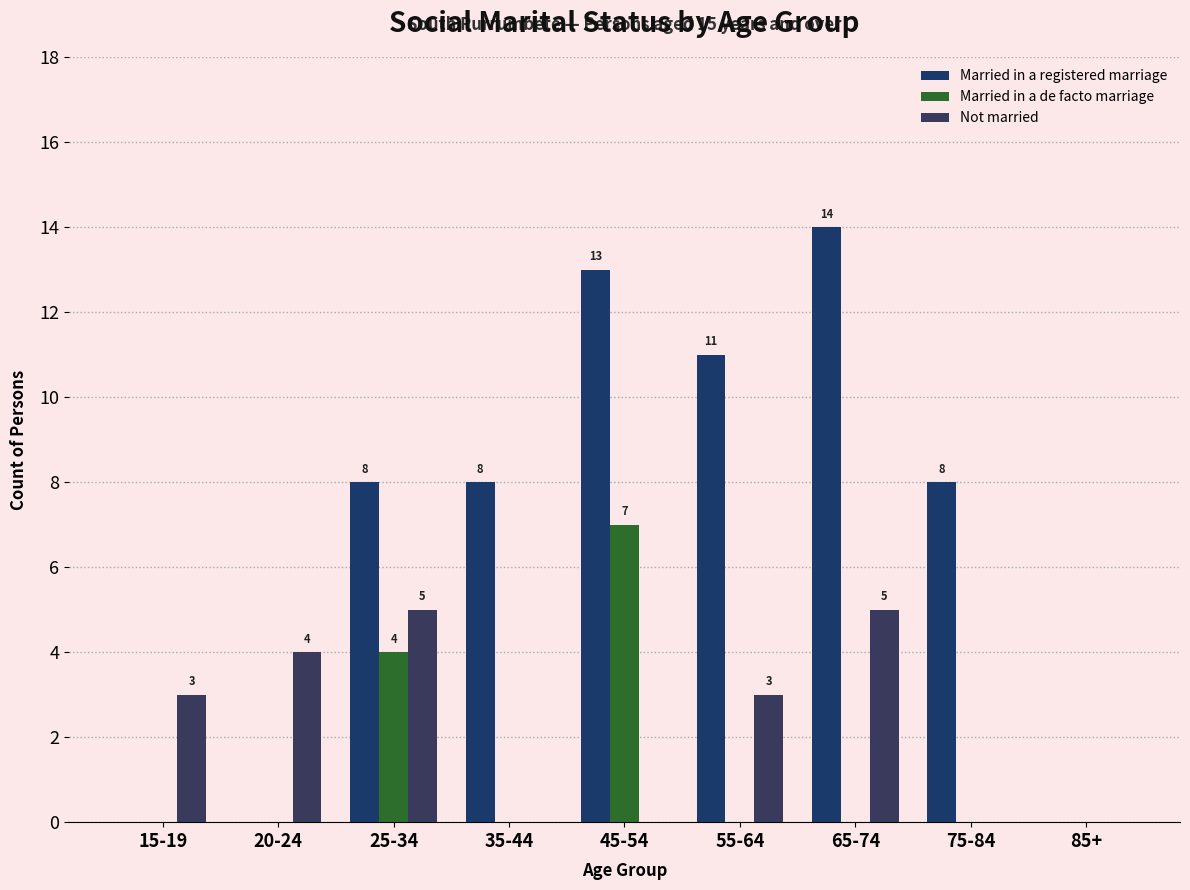

Reading left to right, extract all data points from this chart.

Married in a registered marriage: 0	0	8	8	13	11	14	8	0
Married in a de facto marriage: 0	0	4	0	7	0	0	0	0
Not married: 3	4	5	0	0	3	5	0	0